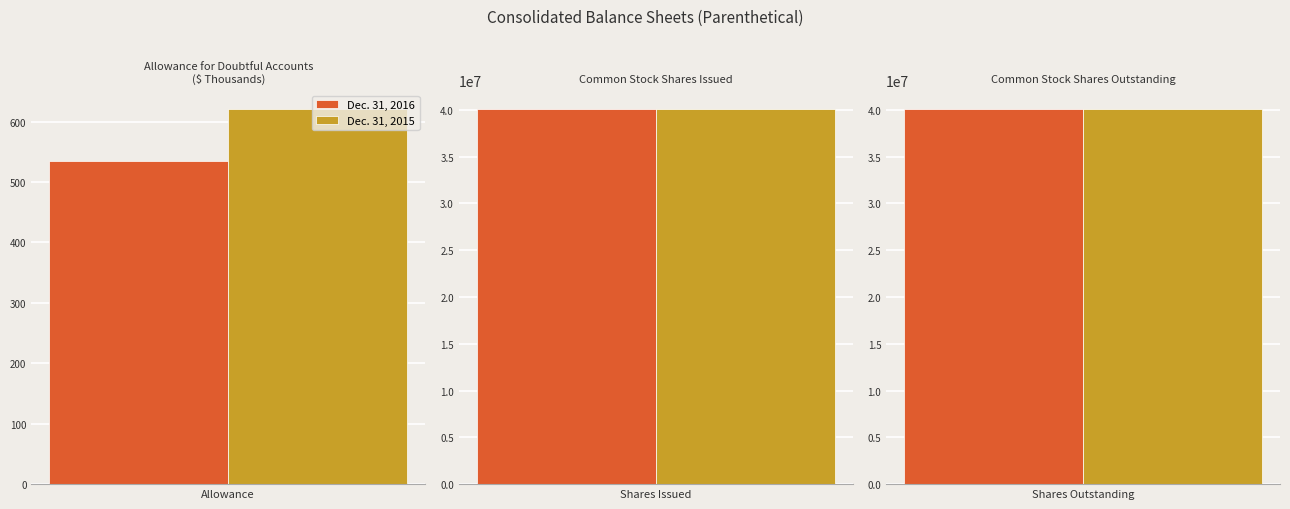

Is it true that Dec. 31, 2016 equals 65147462.4 at Common Shares
Outstanding?

False